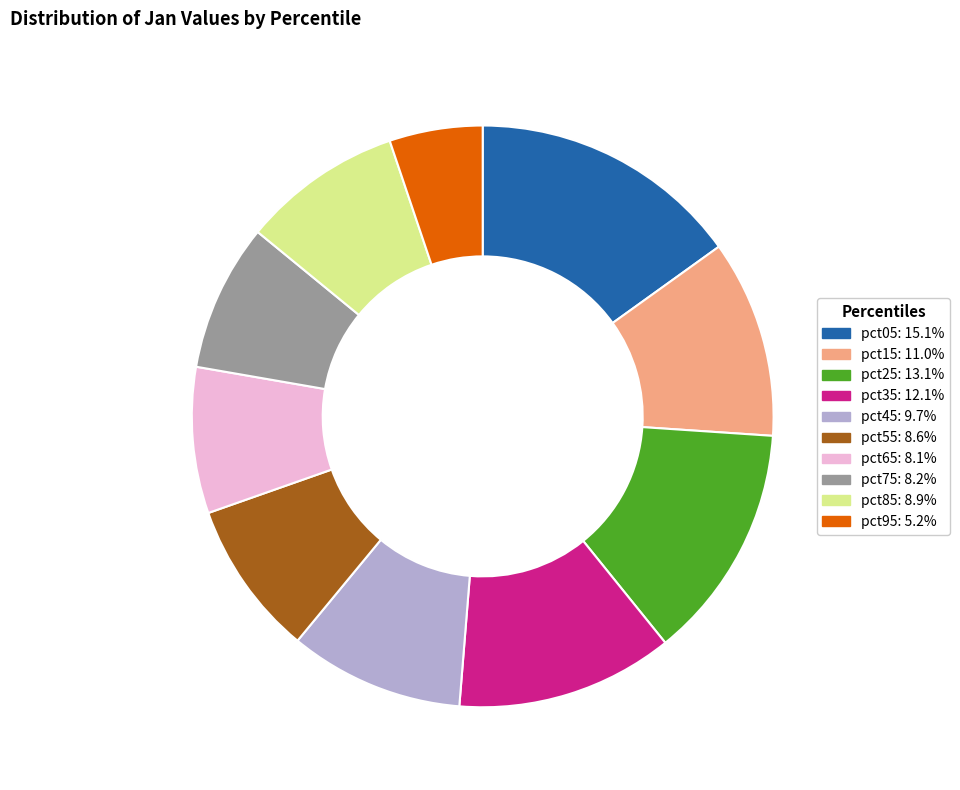

Is there a majority slice in this chart?

No